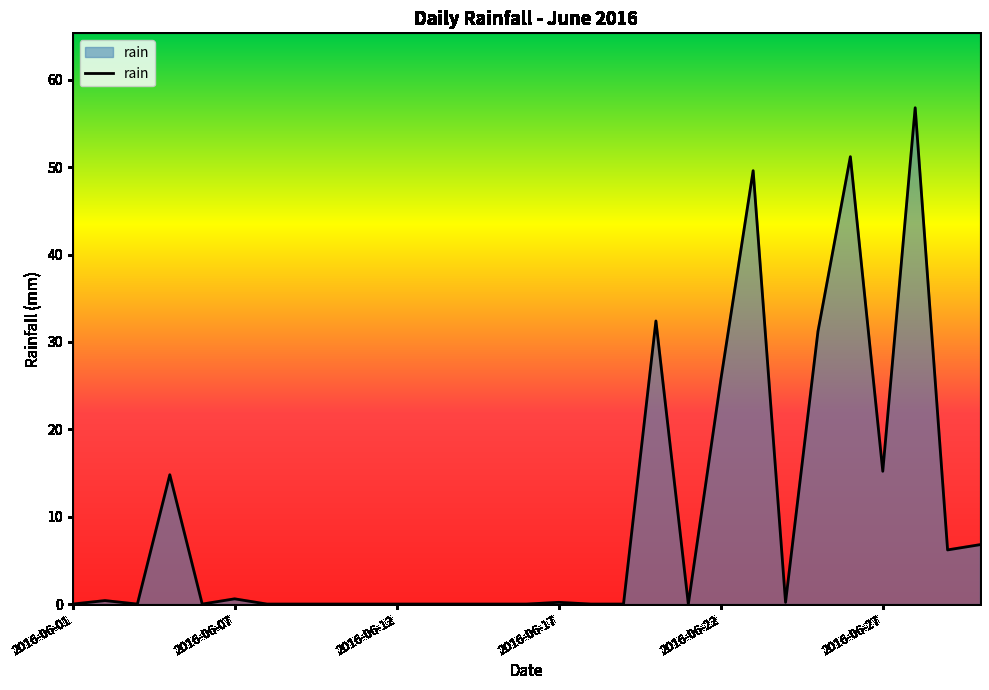

What is the difference between the maximum and minimum values?

56.8